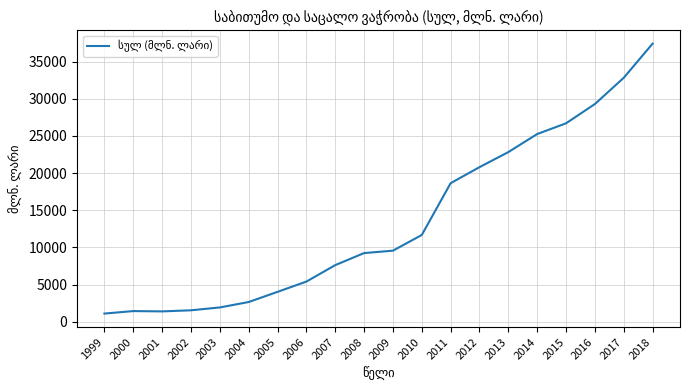

Does the chart have visible grid lines?

Yes